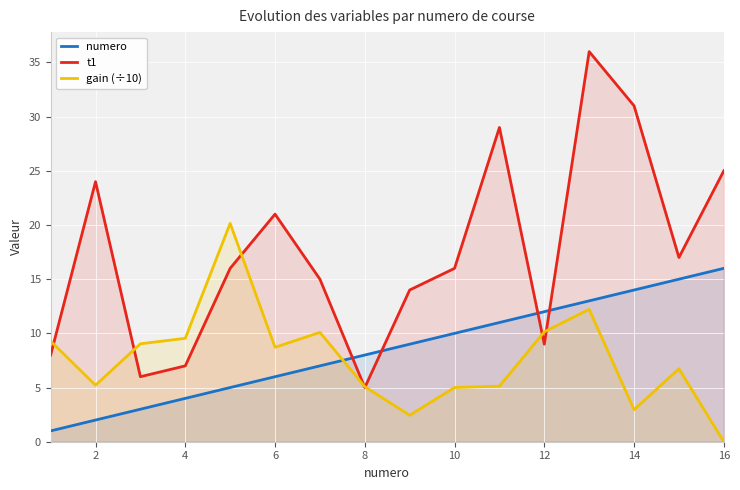

The t1 series shows 9.0 at 12. True or false?

True